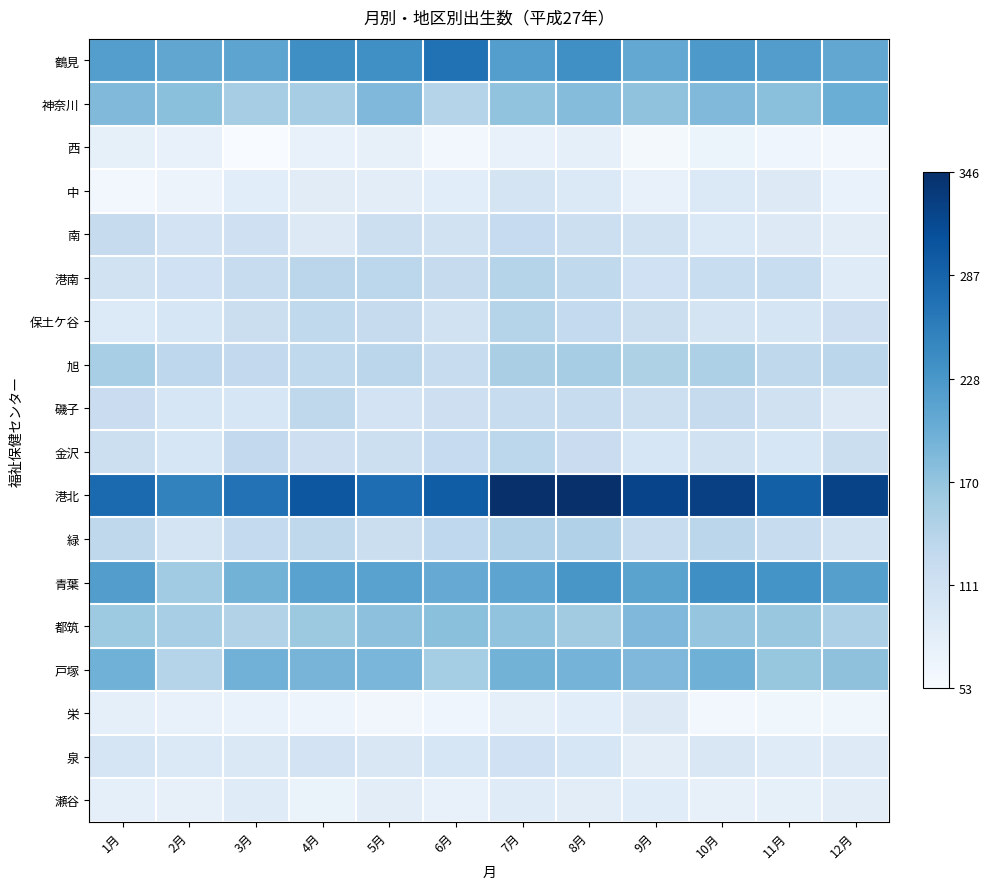

Which series has the widest spread of values?

港北